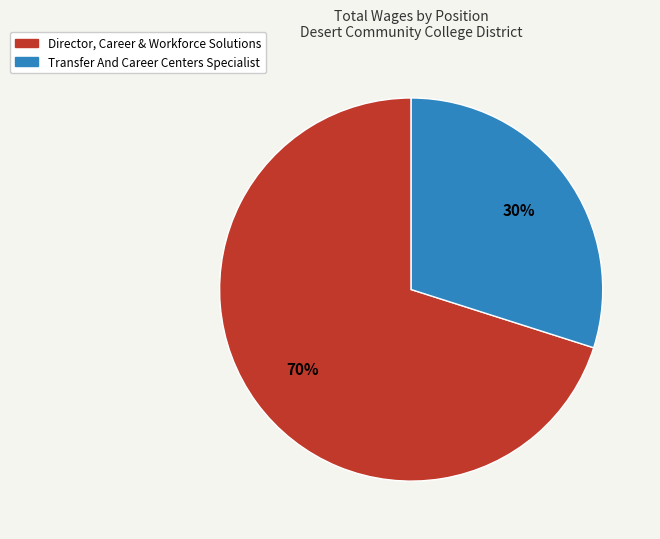

Is it true that Transfer And Career Centers Specialist is 30% of the pie?

True